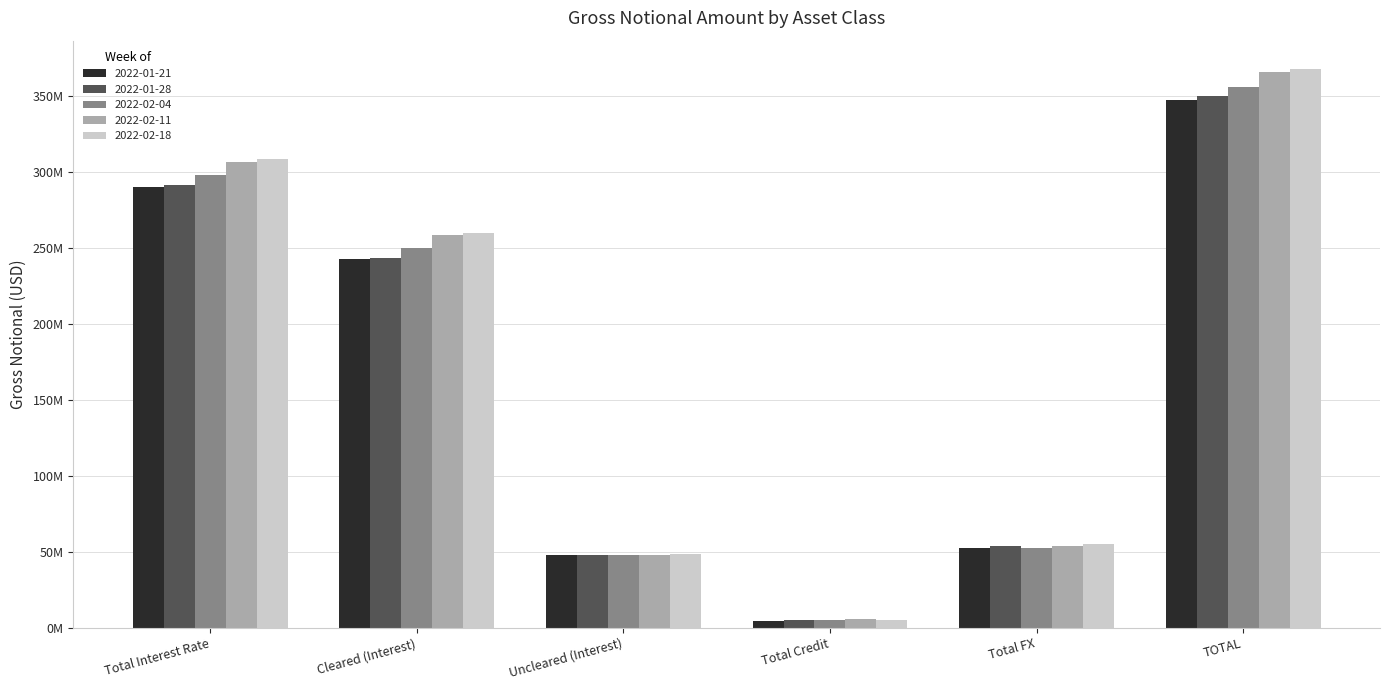

What are all the series names shown in the legend?

2022-01-21, 2022-01-28, 2022-02-04, 2022-02-11, 2022-02-18